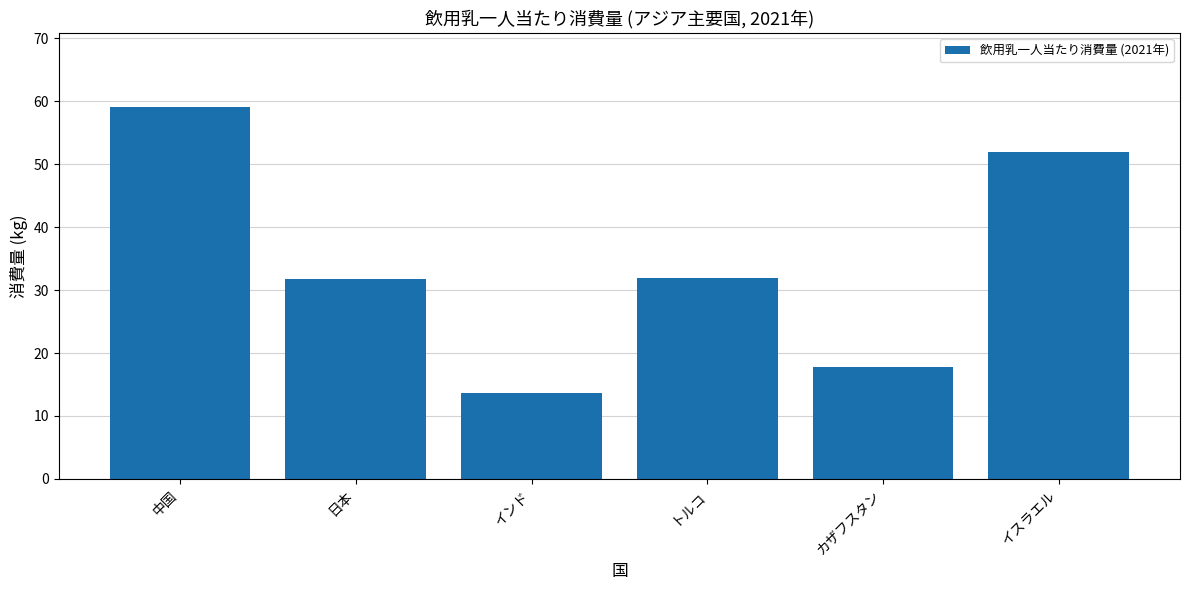

Is it true that the value at イスラエル is 34.5?

False